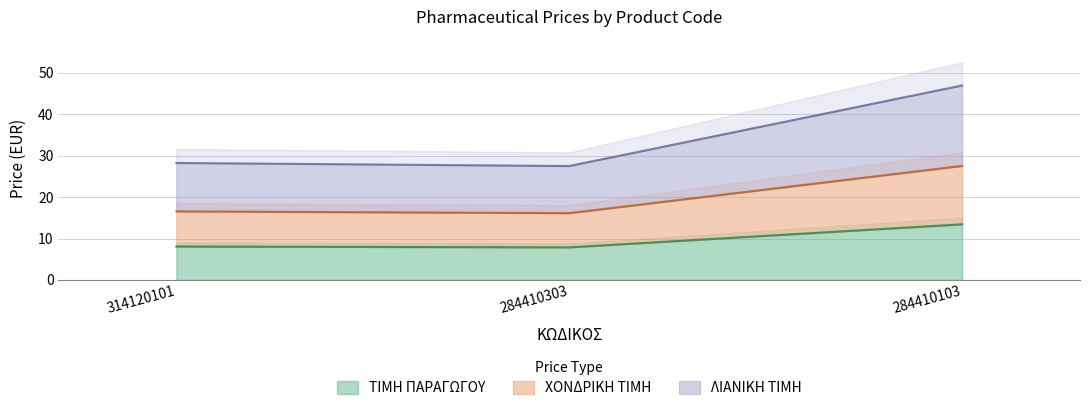

True or false: ΧΟΝΔΡΙΚΗ ΤΙΜΗ has a value of 16.6 at 314120101.

True